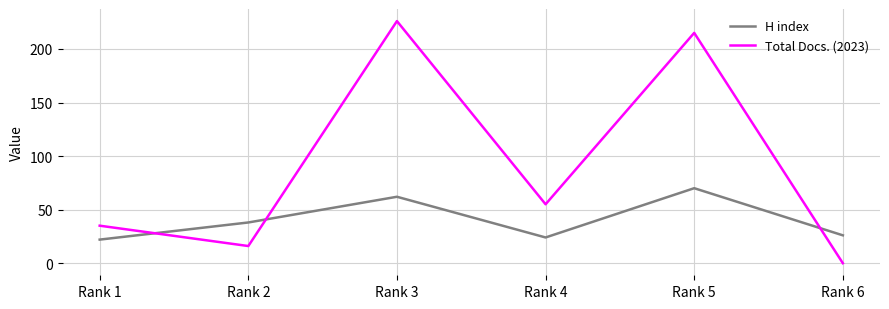

Rank the categories by H index value from lowest to highest.

Rank 1, Rank 4, Rank 6, Rank 2, Rank 3, Rank 5